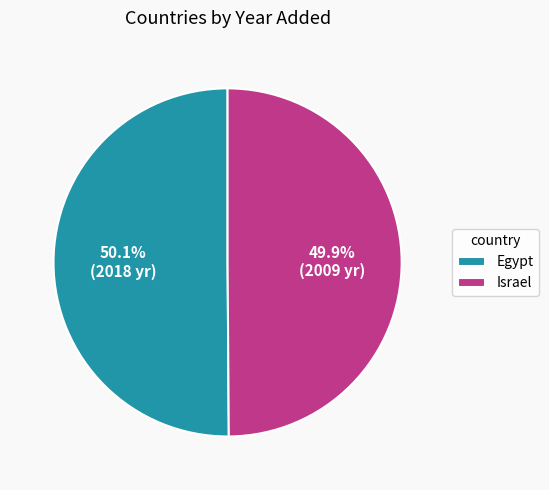

What is the ratio of the value at Egypt to the value at Israel?

1.0